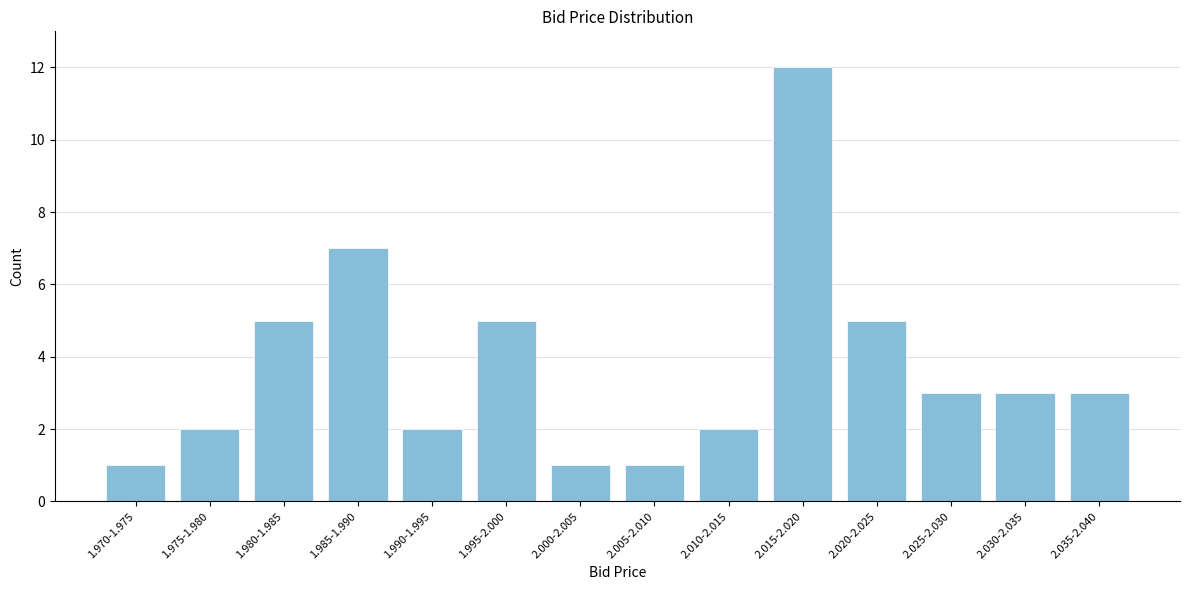

Reading right to left, extract all data points from this chart.

2.035-2.040=3	2.030-2.035=3	2.025-2.030=3	2.020-2.025=5	2.015-2.020=12	2.010-2.015=2	2.005-2.010=1	2.000-2.005=1	1.995-2.000=5	1.990-1.995=2	1.985-1.990=7	1.980-1.985=5	1.975-1.980=2	1.970-1.975=1